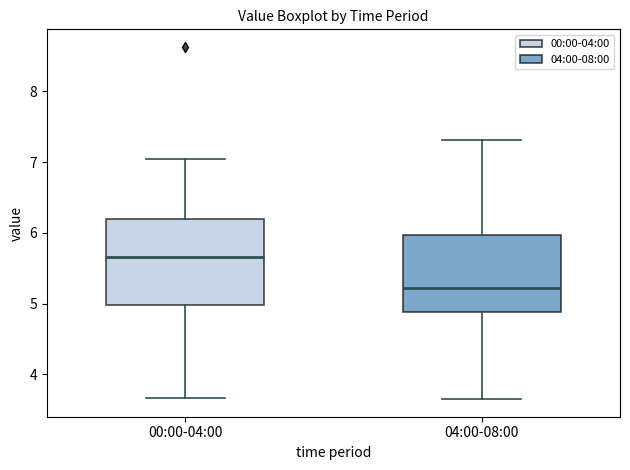

Reading left to right, read every box against the y-axis: the position of its median line, the range the box covers, and the ends of its whiskers. The values are not printed on the chart, so give them approximately, as read against the axis.

00:00-04:00: median 5.7, box 5.0 to 6.2, whiskers 3.7 to 7.1
04:00-08:00: median 5.2, box 4.9 to 6.0, whiskers 3.7 to 7.3